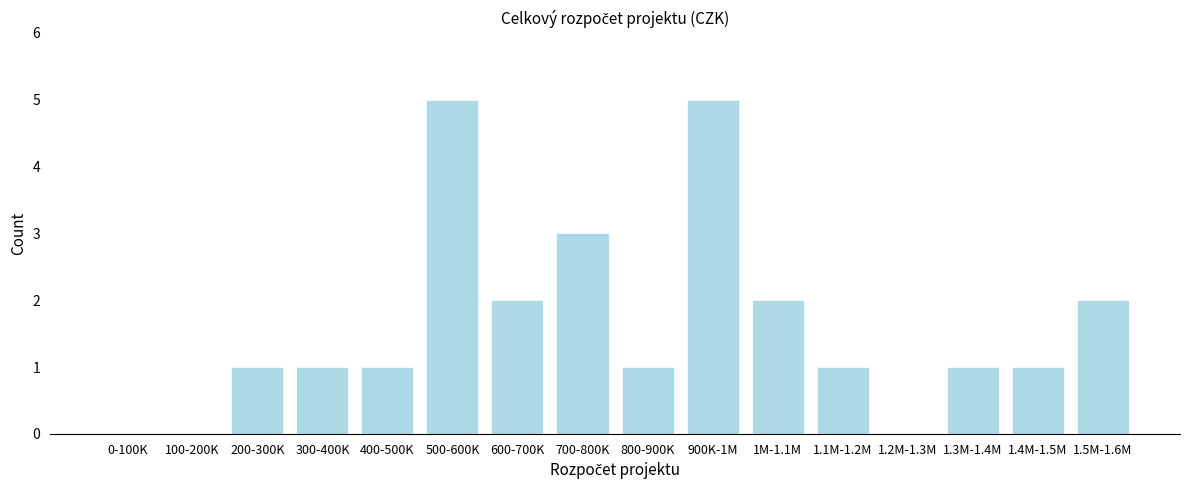

Reading right to left, extract all data points from this chart.

1.5M-1.6M=2	1.4M-1.5M=1	1.3M-1.4M=1	1.2M-1.3M=0	1.1M-1.2M=1	1M-1.1M=2	900K-1M=5	800-900K=1	700-800K=3	600-700K=2	500-600K=5	400-500K=1	300-400K=1	200-300K=1	100-200K=0	0-100K=0